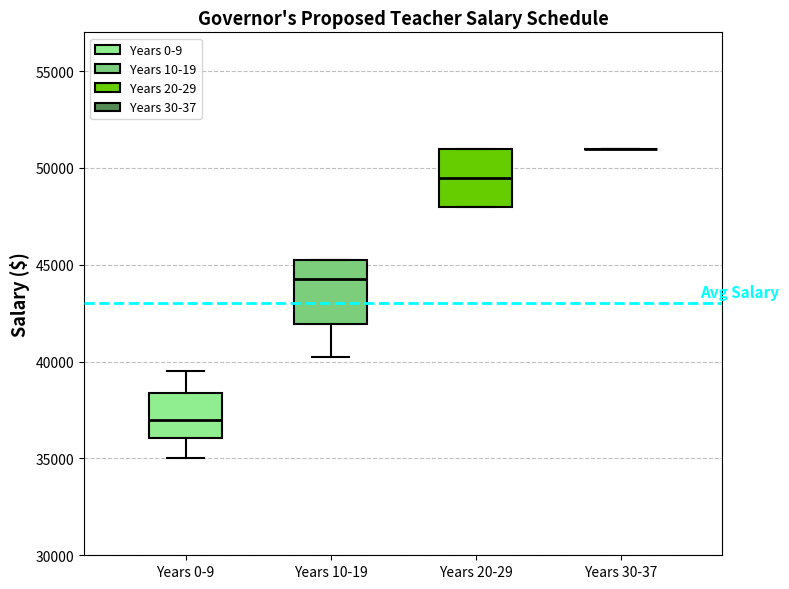

Reading left to right, read every box against the y-axis: the position of its median line, the range the box covers, and the ends of its whiskers. The values are not printed on the chart, so give them approximately, as read against the axis.

Years 0-9: median 37000, box 36000 to 38500, whiskers 35000 to 39500
Years 10-19: median 44500, box 42000 to 45500, whiskers 40500 to 45500
Years 20-29: median 49500, box 48000 to 51000, whiskers 48000 to 51000
Years 30-37: box collapsed to a line at 51000, whiskers 51000 to 51000